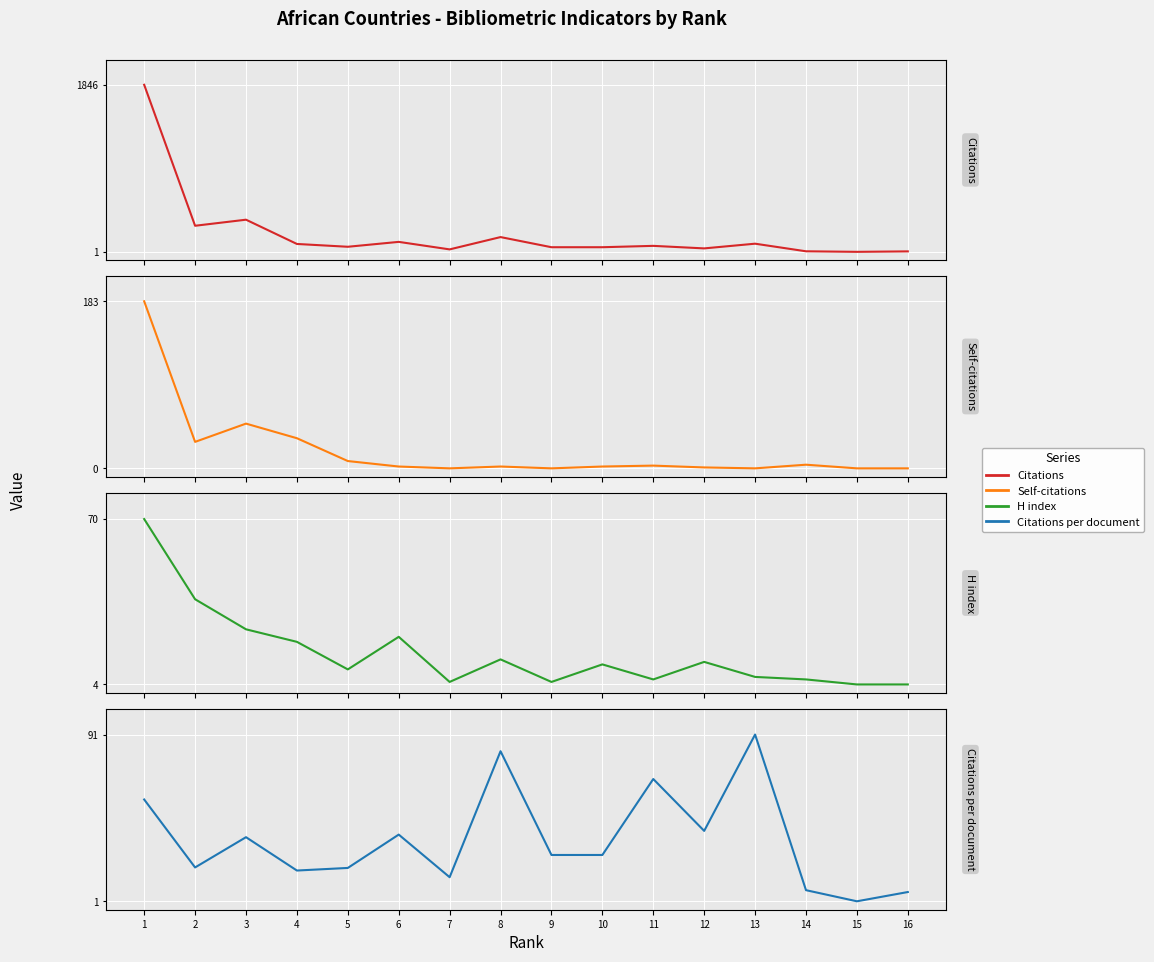

Between 3 and 1, which is larger?

1